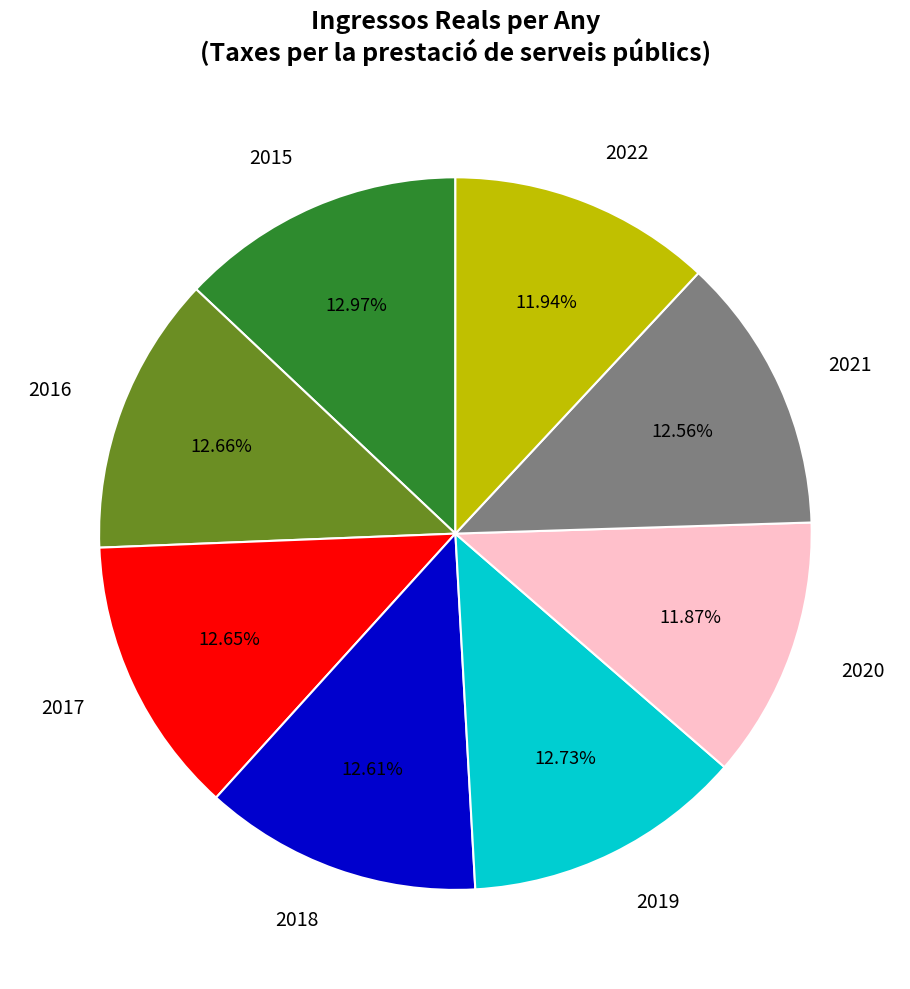

Is it true that 2018 is 13% of the pie?

True